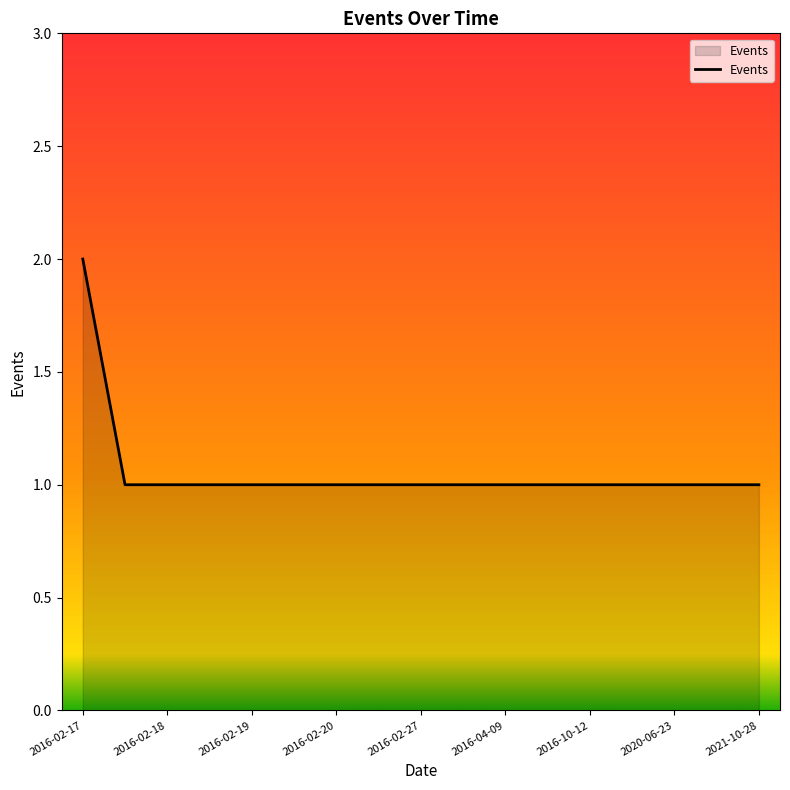

Reading left to right, extract all data points from this chart.

2	1	1	1	1	1	1	1	1	1	1	1	1	1	1	1	1